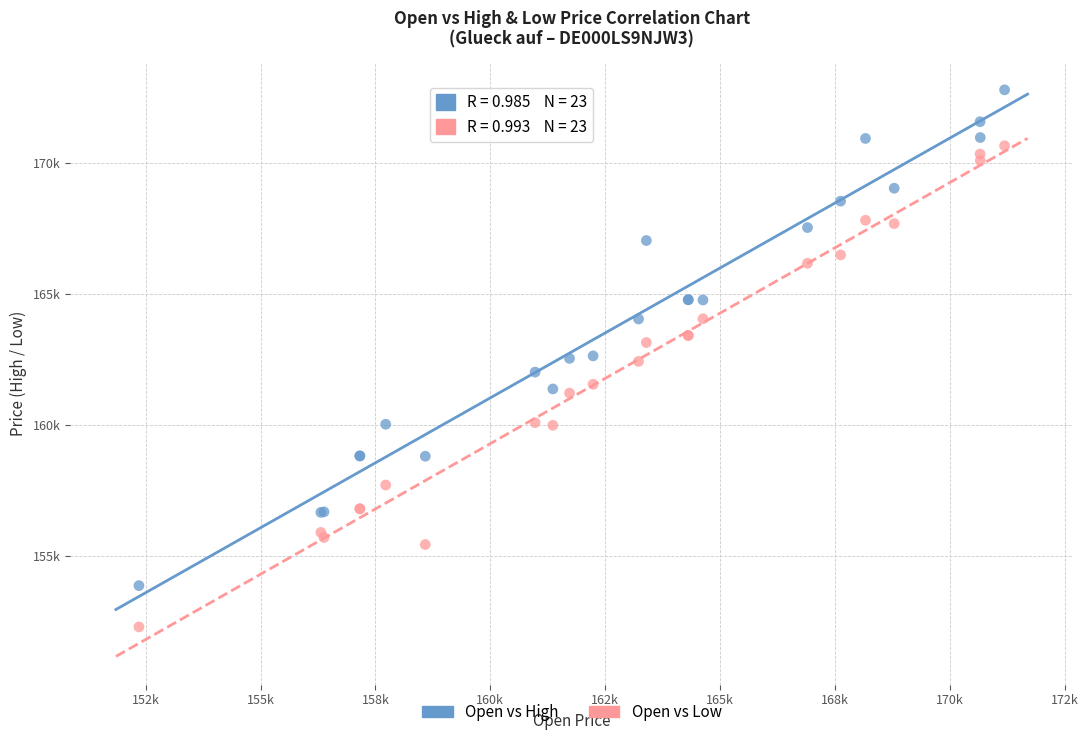

What are all the series names shown in the legend?

Open vs High, Open vs Low